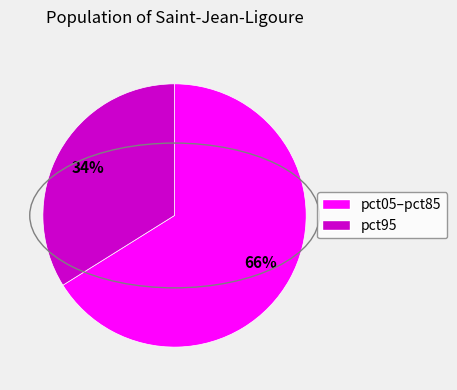

To the nearest percent, what is the difference between the largest and smallest slice percentages?

32%